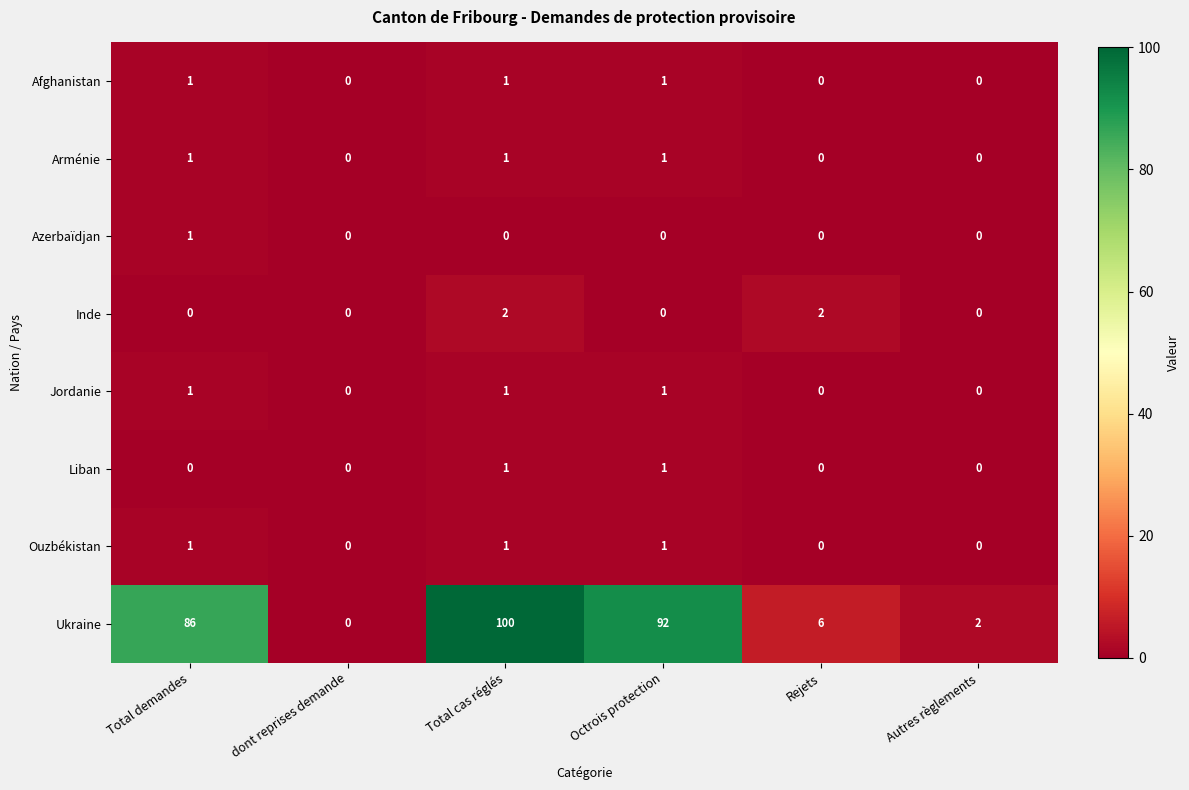

Count the number of data series in this chart.

8